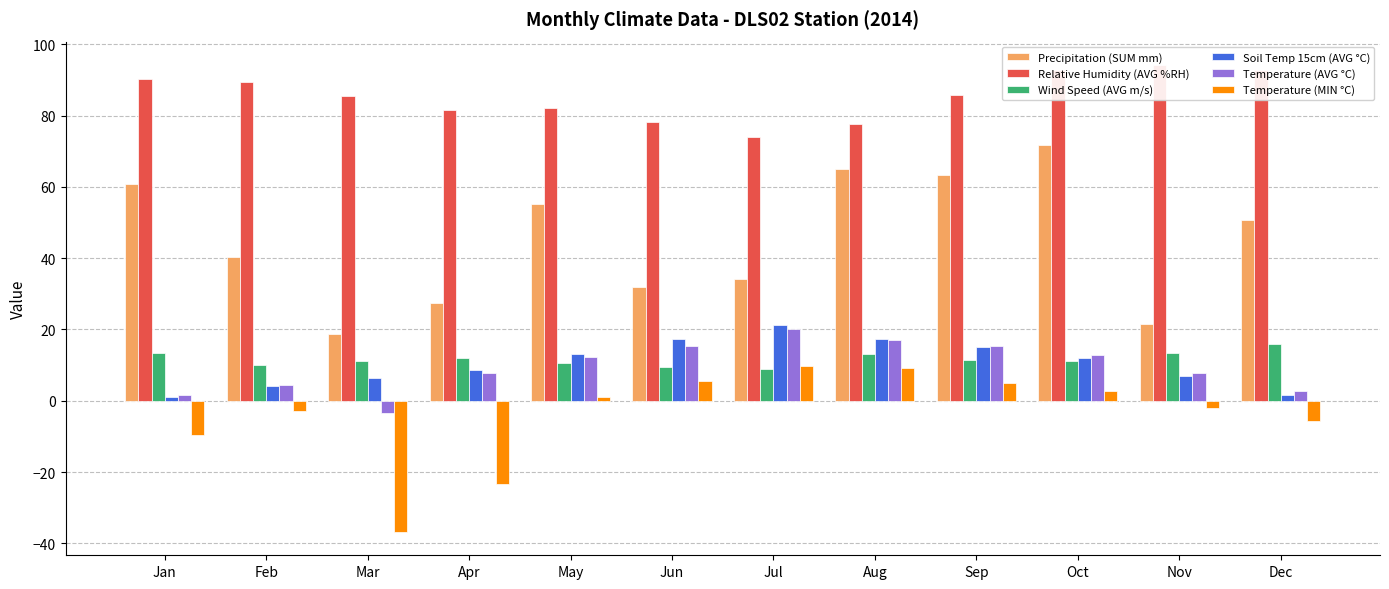

What are all the series names shown in the legend?

DLS02 Precipitation (SUM mm), DLS02 Relative Humidity (AVG % RH), DLS02 Wind Speed (AVG m/s), DLS02 Soil Temperature C 15cm (AVG), DLS02 Temperature (AVG), DLS02 Temperature (MIN)